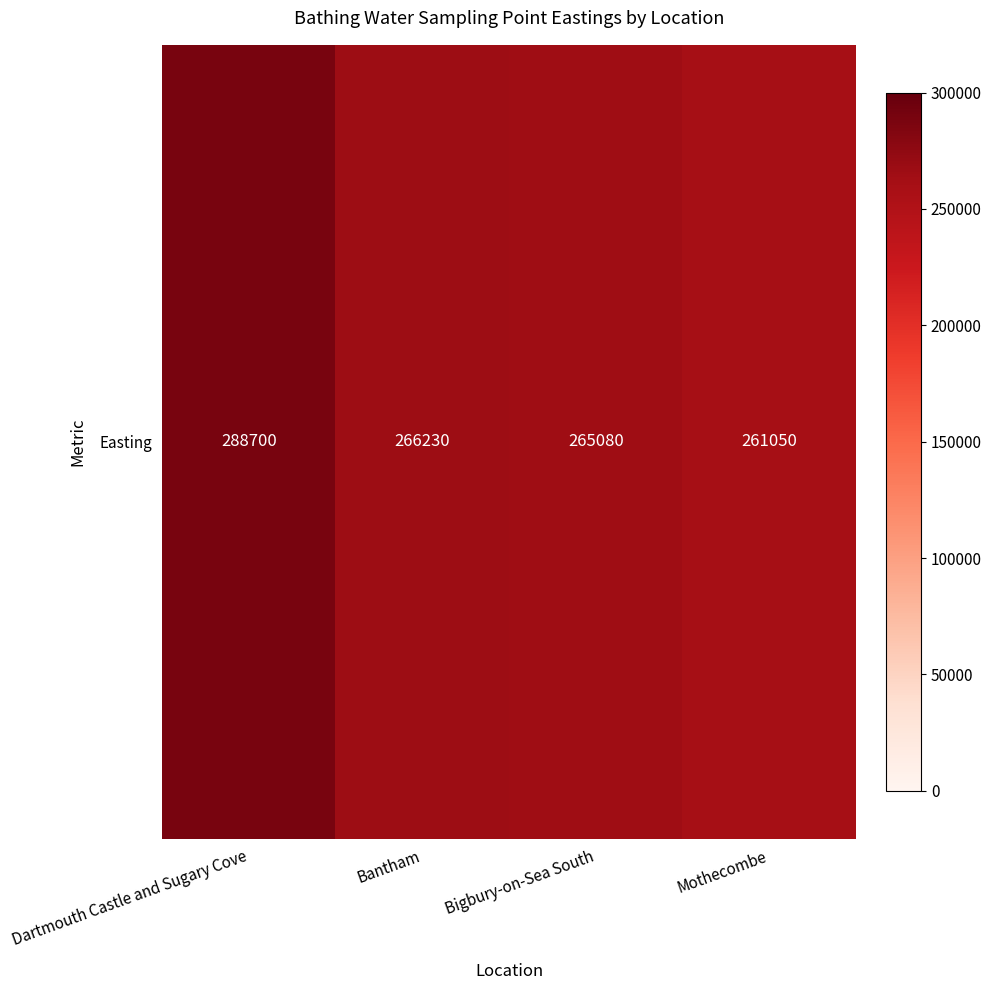

Which has a higher value, Dartmouth Castle and Sugary Cove or Bantham?

Dartmouth Castle and Sugary Cove